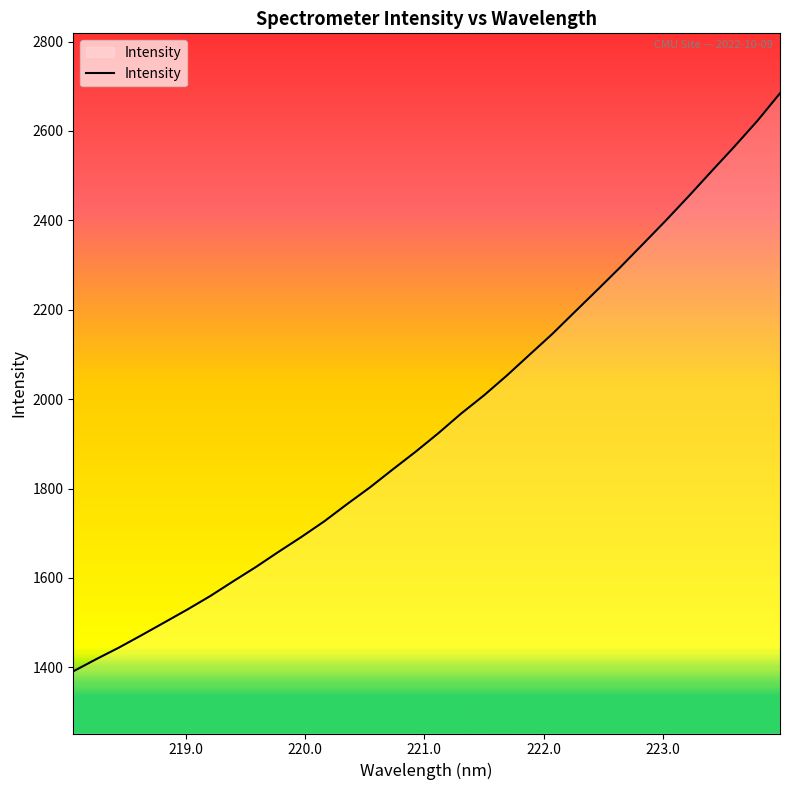

How many lines are shown in the chart?

1